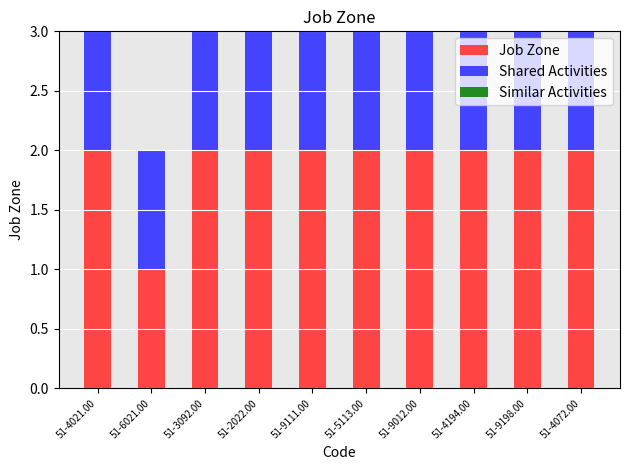

What is the sum of all Job Zone values?

19